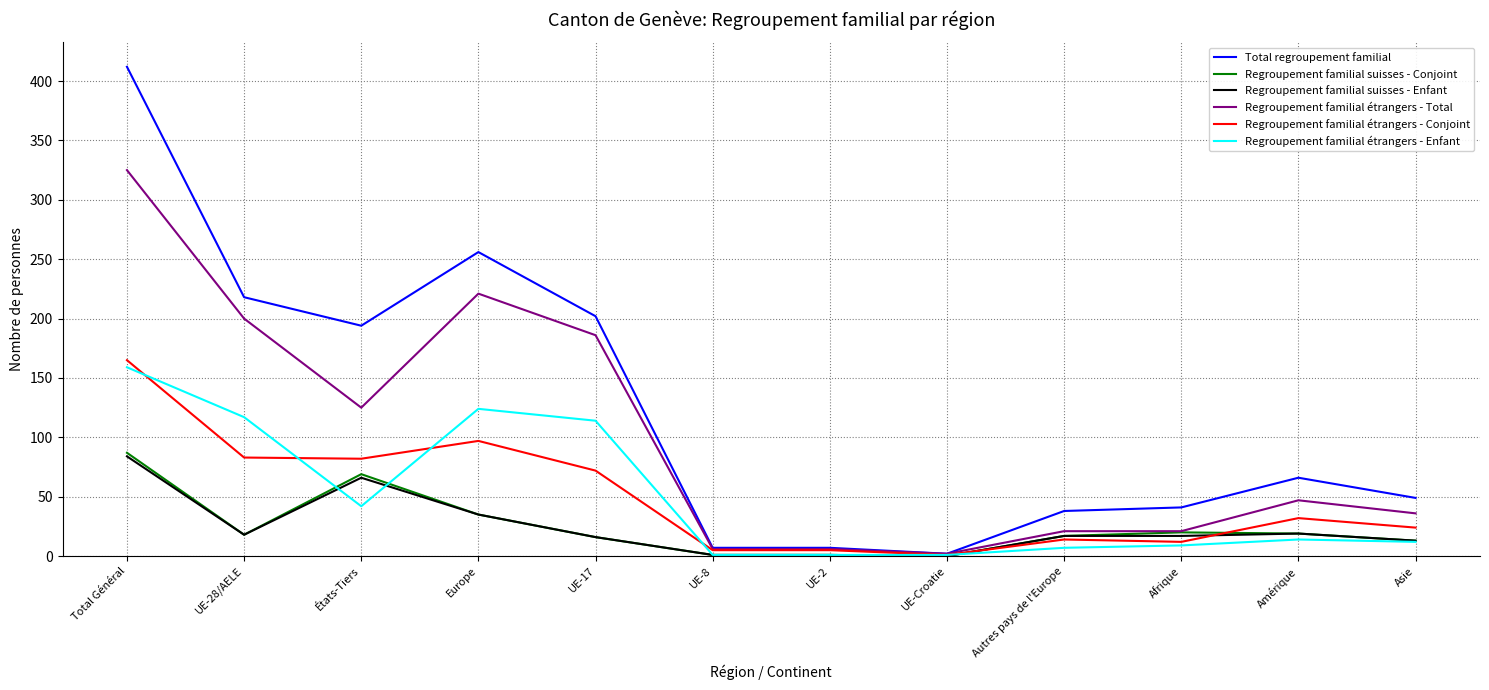

What is the difference between the highest and lowest values at Europe?

221